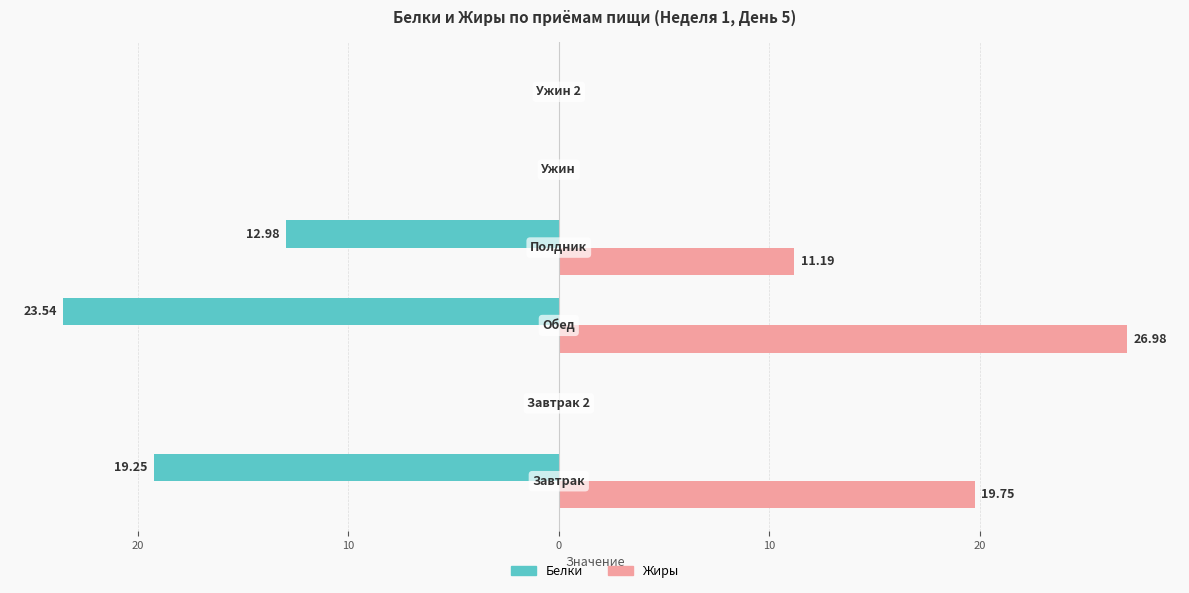

What are all the series names shown in the legend?

Белки, Жиры